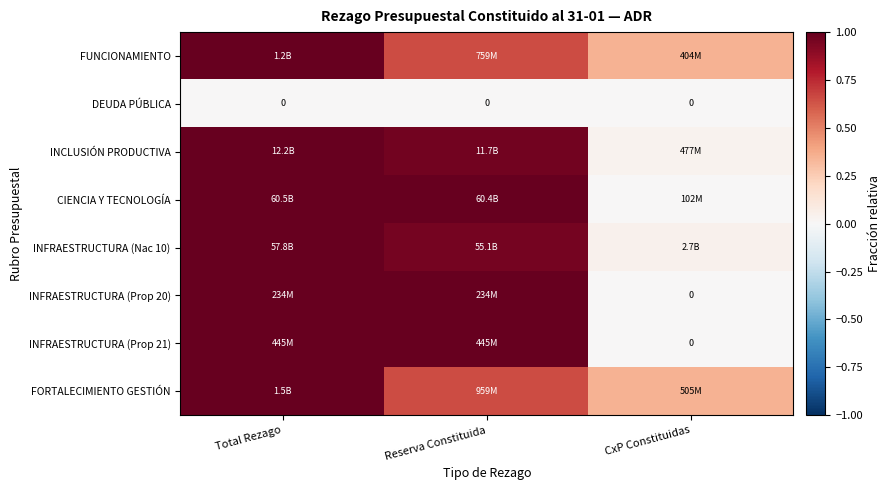

What is the total value across all series at CxP Constituidas?

0.8